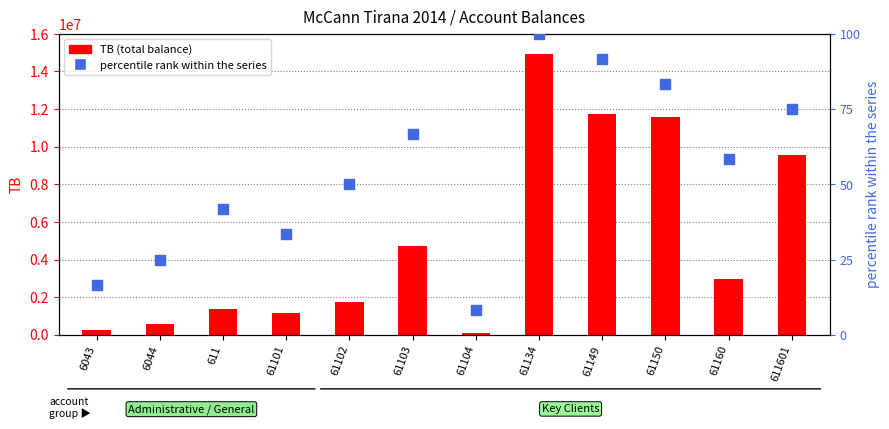

Which series contains the lowest Y value?

percentile rank within the series